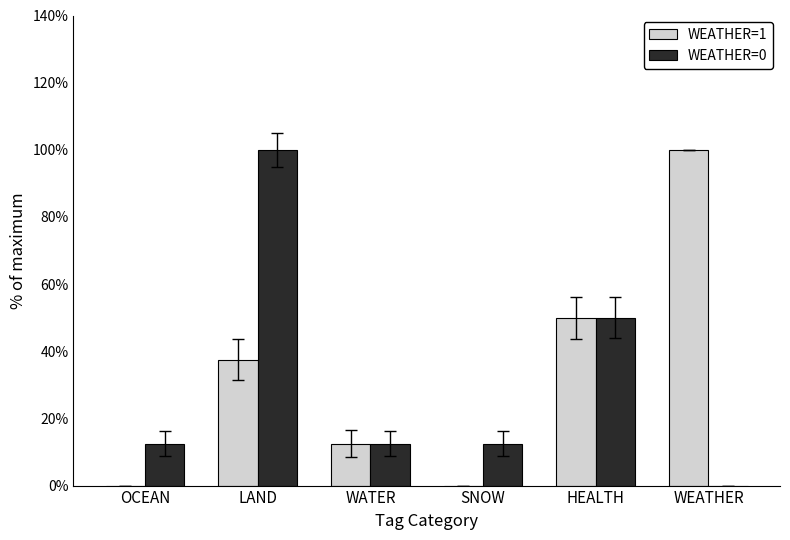

The WEATHER=0 series shows 0.0 at WEATHER. True or false?

True